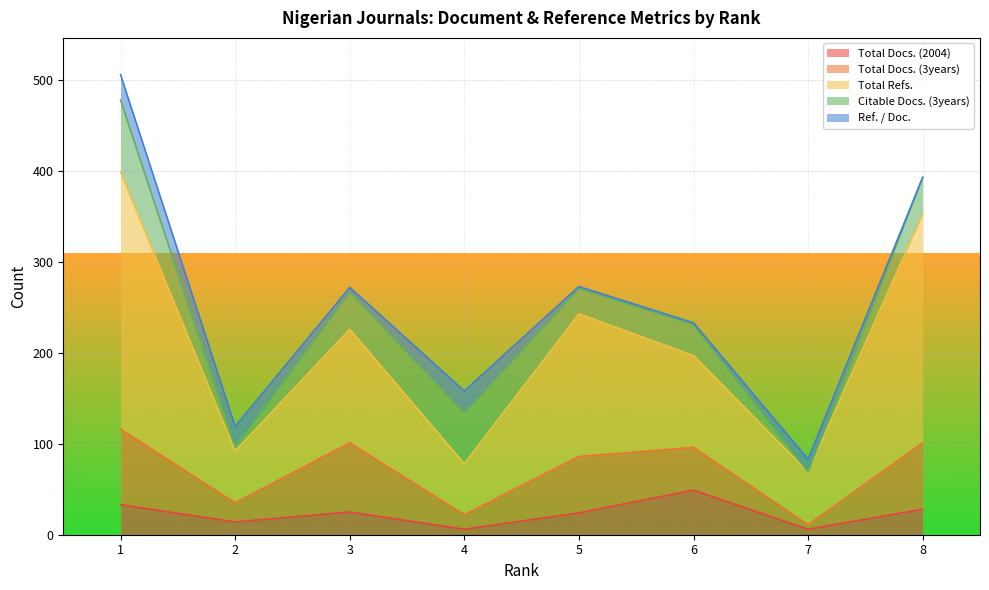

Which series has the widest spread of values?

Total Refs.